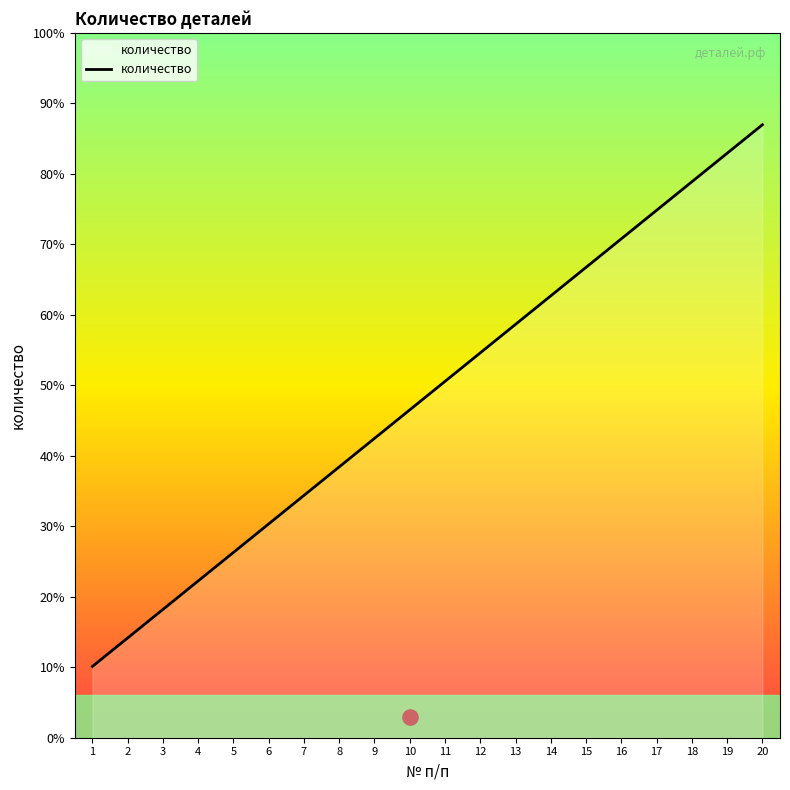

What is the ratio of the value at 6 to the value at 8?

0.8